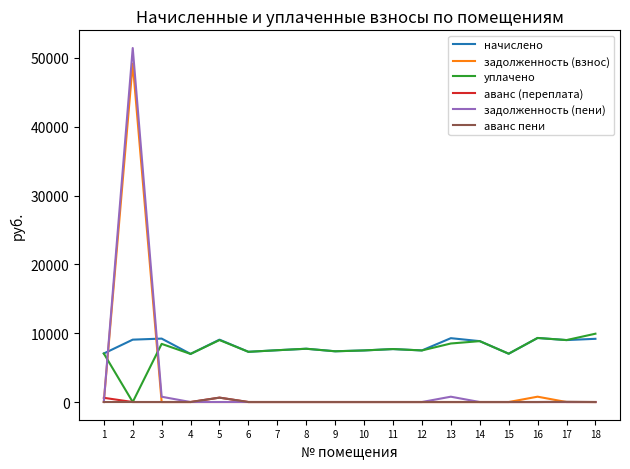

What is the spread (max minus min) of values at 1?

7050.2